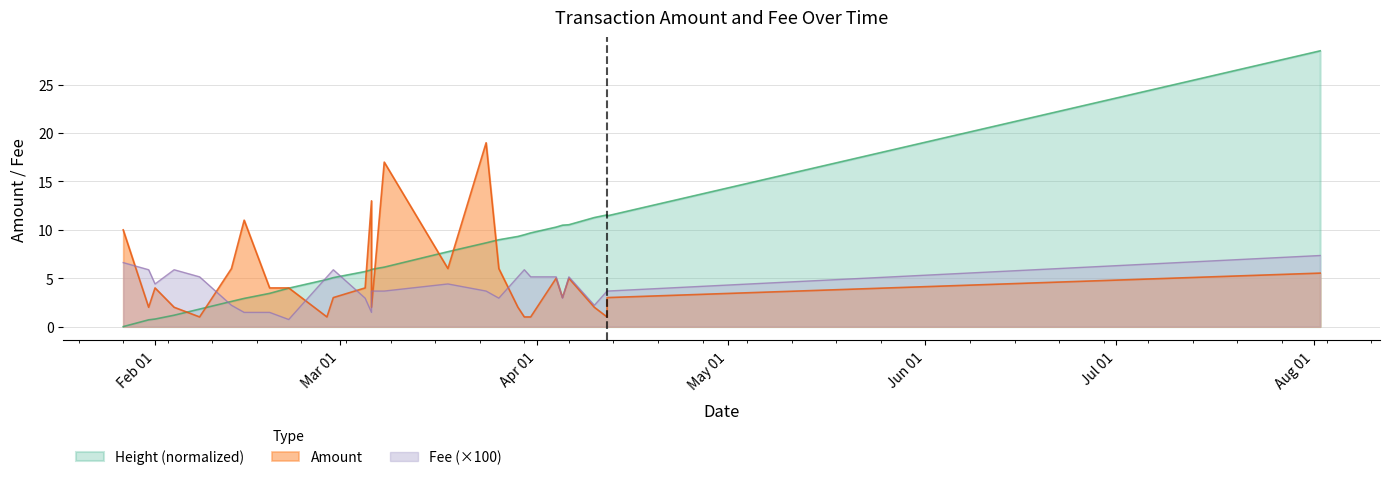

True or false: Amount has a value of 10.0 at 2020-03-18.

False